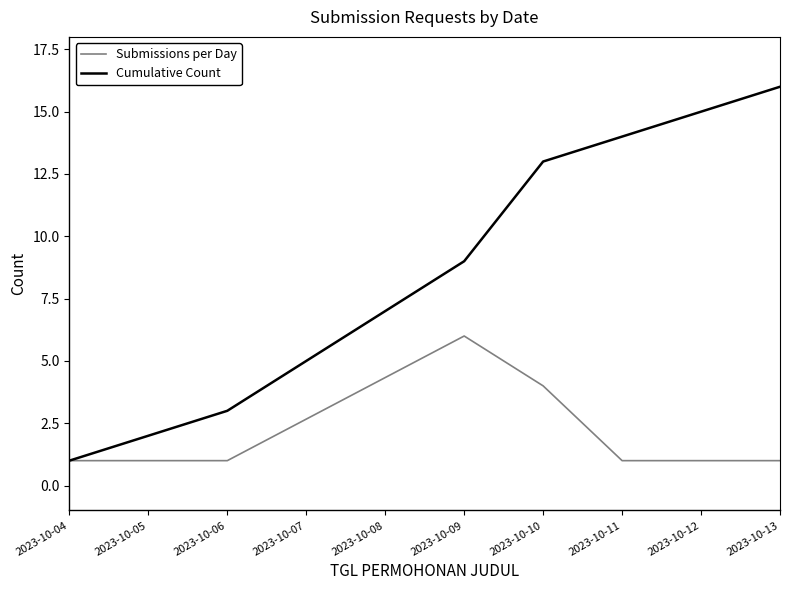

How many Submissions per Day values are between 1 and 4?

7